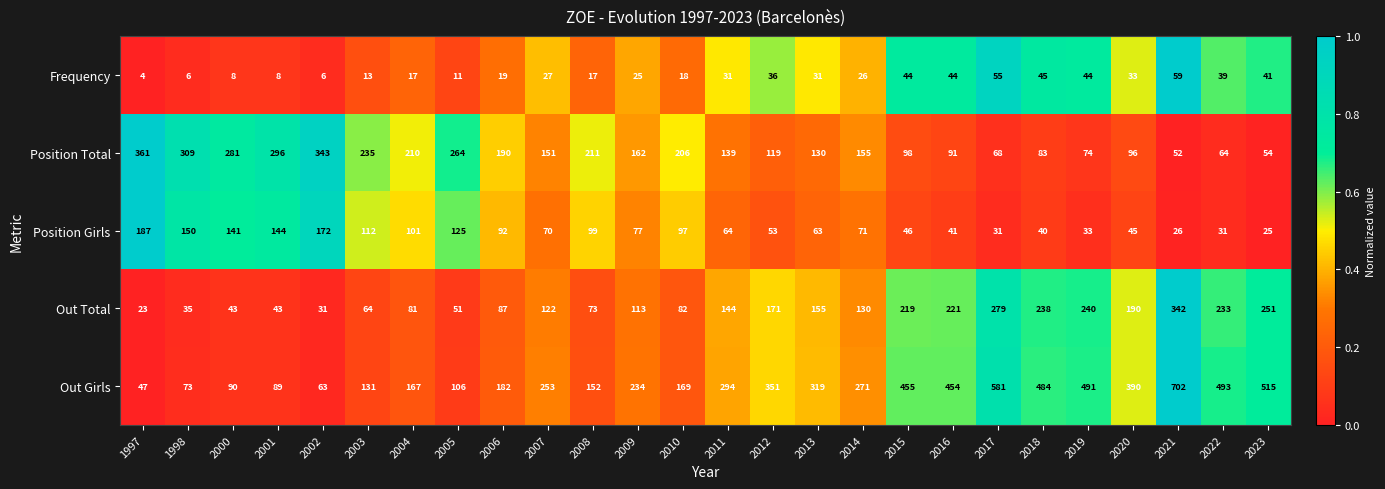

What is the sum of all Position Girls values?

2136